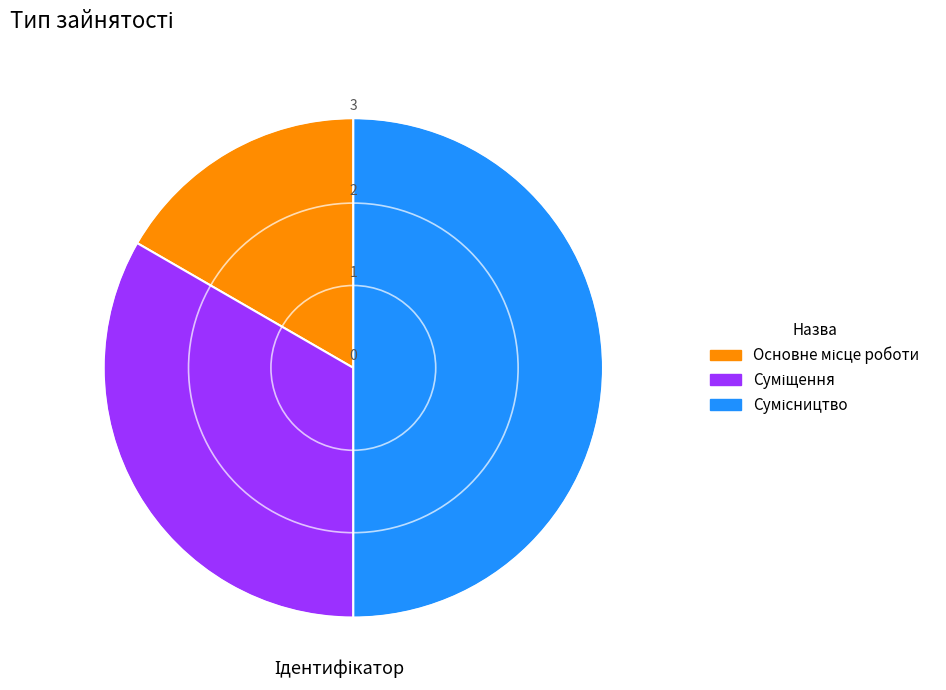

How many segments does this pie chart have?

3